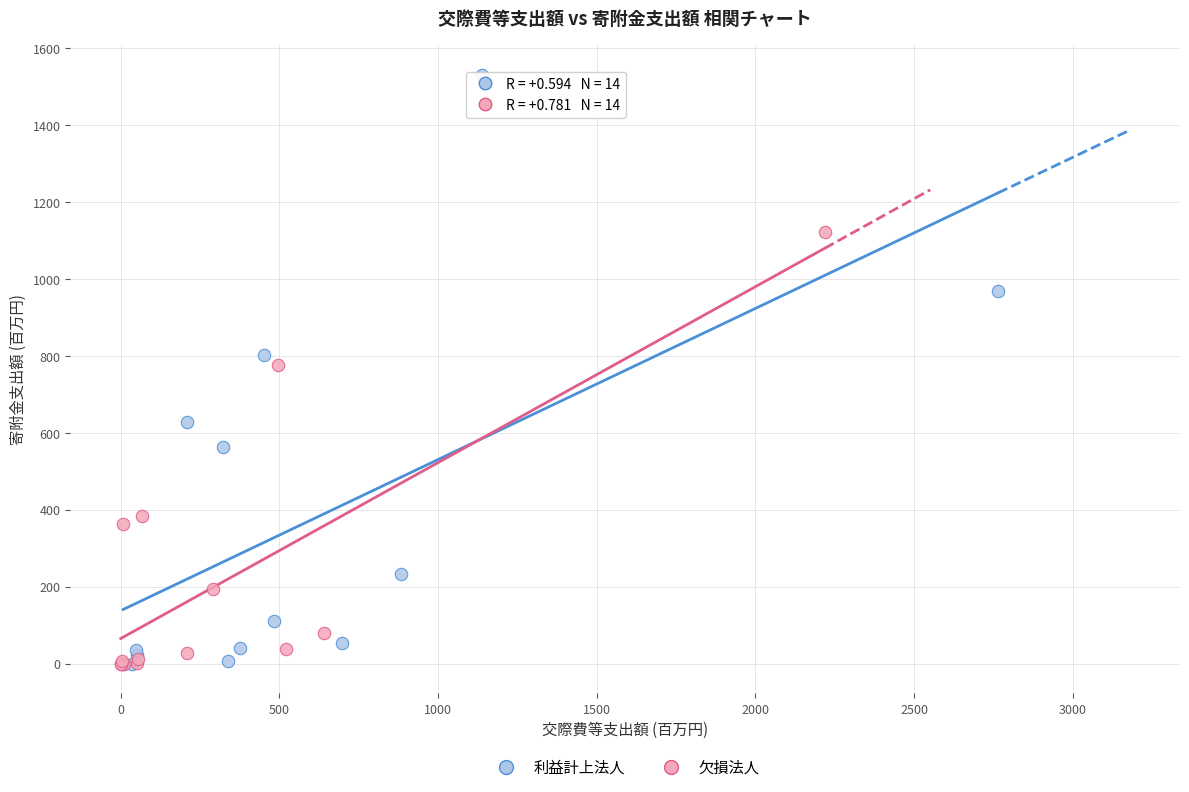

Which series has the widest spread of Y values?

利益計上法人